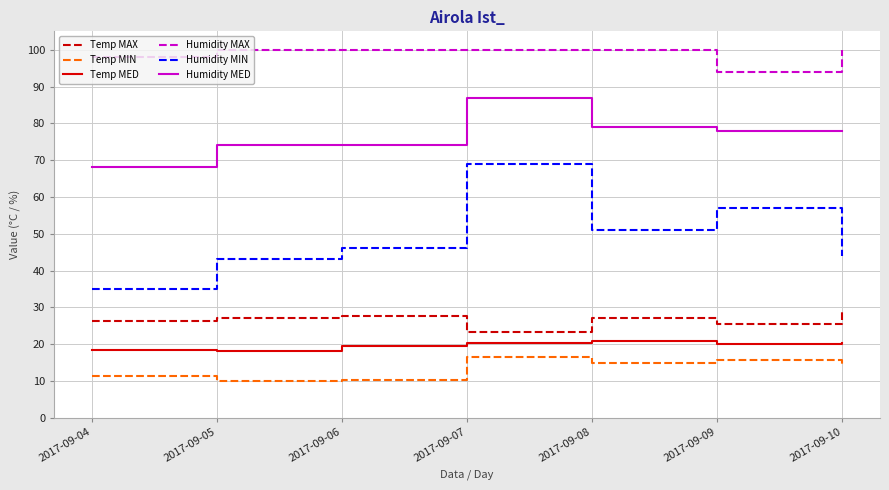

Between 2017-09-09 and 2017-09-10, which series saw the biggest shift?

Humidity MIN